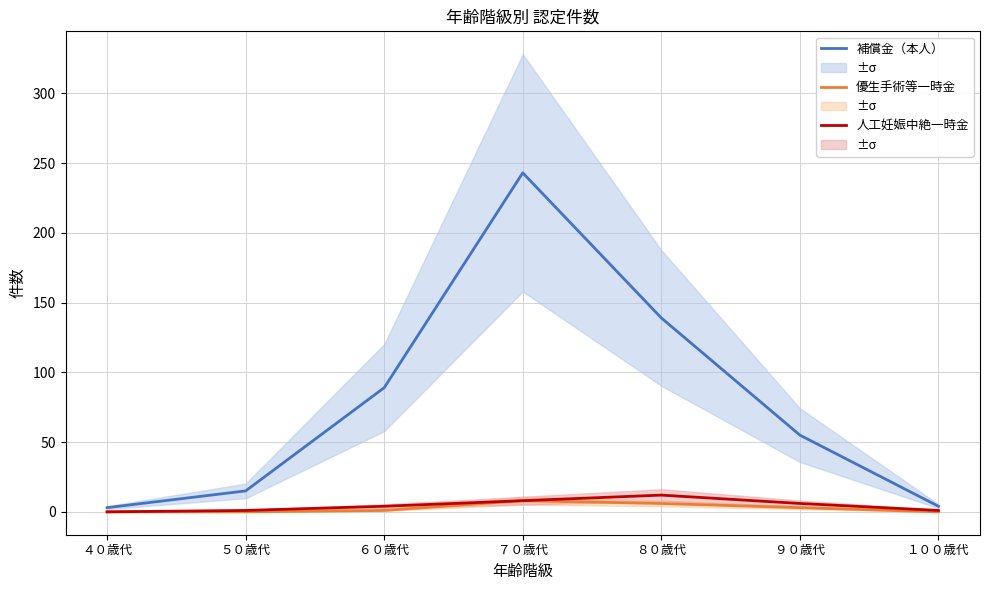

The value of 人工妊娠中絶一時金 at ４０歳代 is 0. True or false?

True